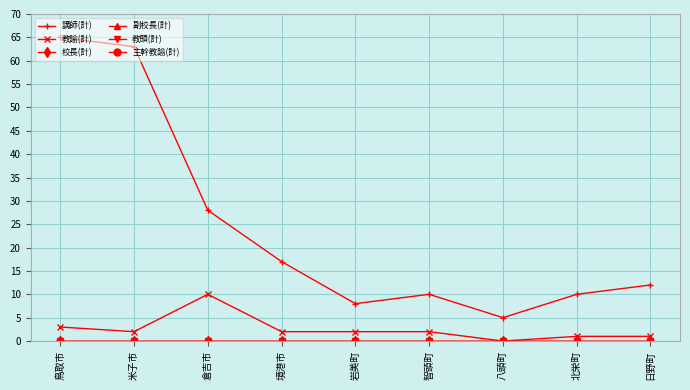

Is this an area chart (filled region under the line)?

No